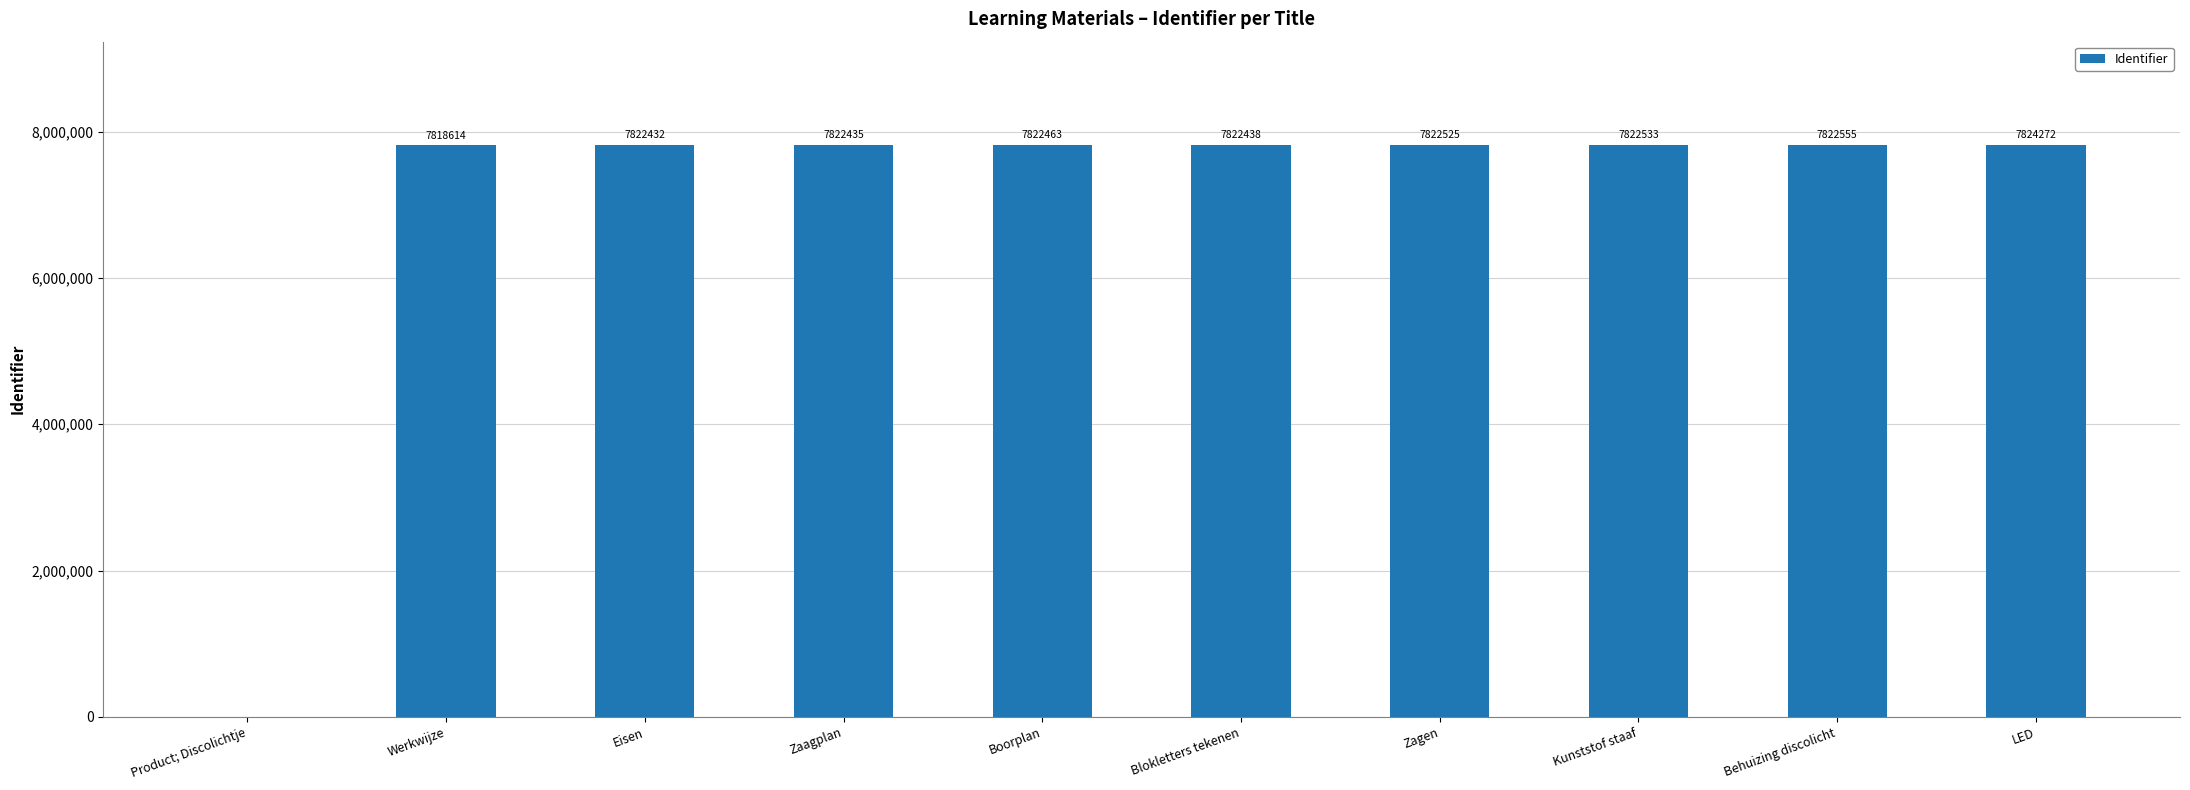

How many series are shown in this chart?

1